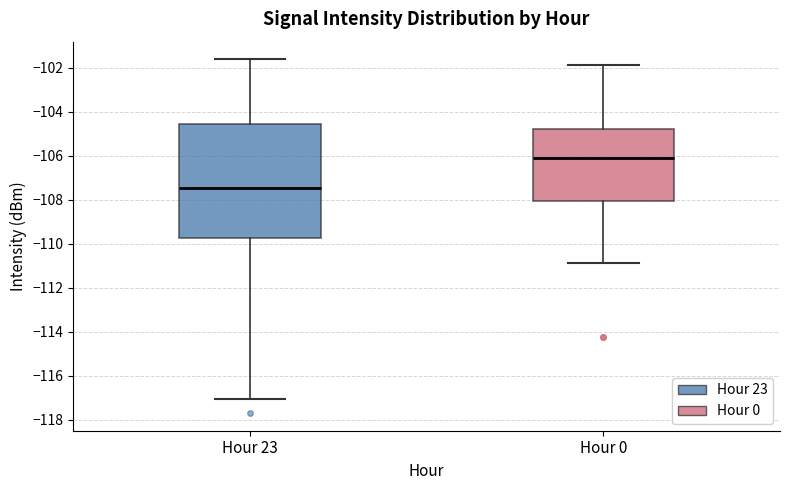

Where does the lower whisker of the box for Hour 0 end on the y-axis? The values are not printed on the chart, so give them approximately, as read against the axis.

-110.8